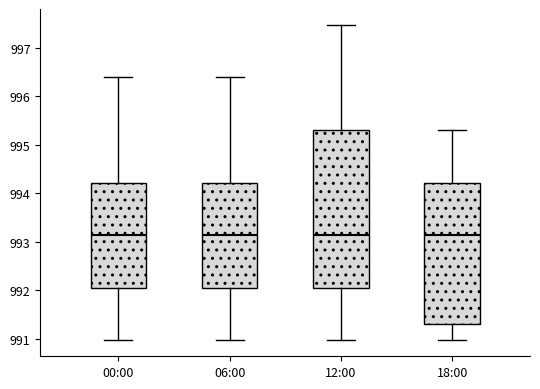

Reading left to right, read every box against the y-axis: the position of its median line, the range the box covers, and the ends of its whiskers. The values are not printed on the chart, so give them approximately, as read against the axis.

00:00: median 993.1, box 992.1 to 994.2, whiskers 991.0 to 996.4
06:00: median 993.1, box 992.1 to 994.2, whiskers 991.0 to 996.4
12:00: median 993.1, box 992.1 to 995.3, whiskers 991.0 to 997.5
18:00: median 993.1, box 991.3 to 994.2, whiskers 991.0 to 995.3